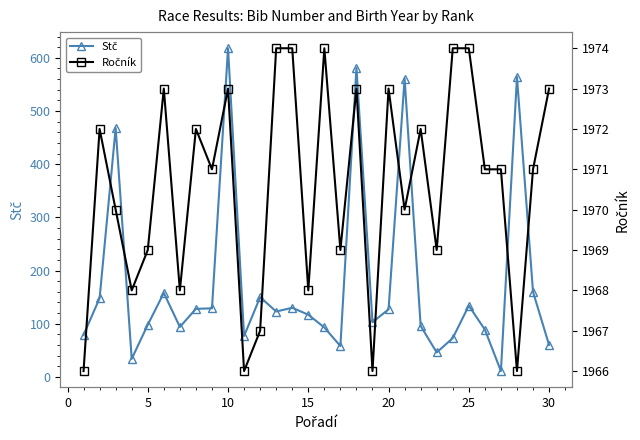

The Stč series shows 95 at 30. True or false?

False